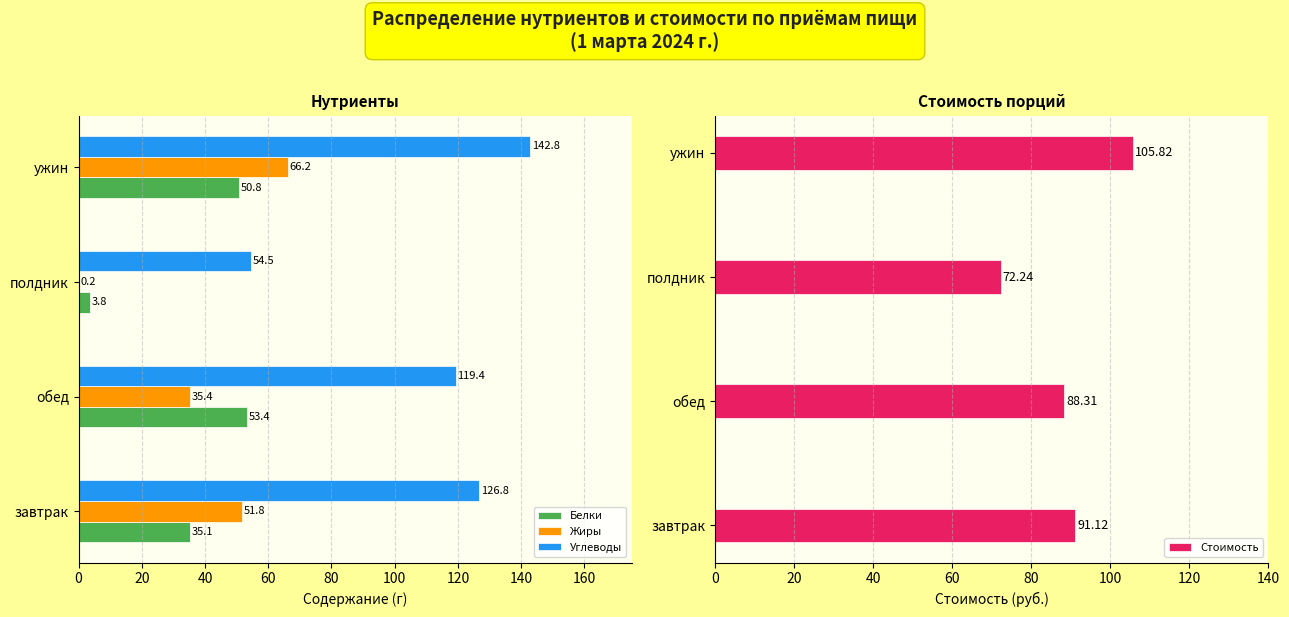

What is the value of the Углеводы bar at the 4th from the left?

142.8